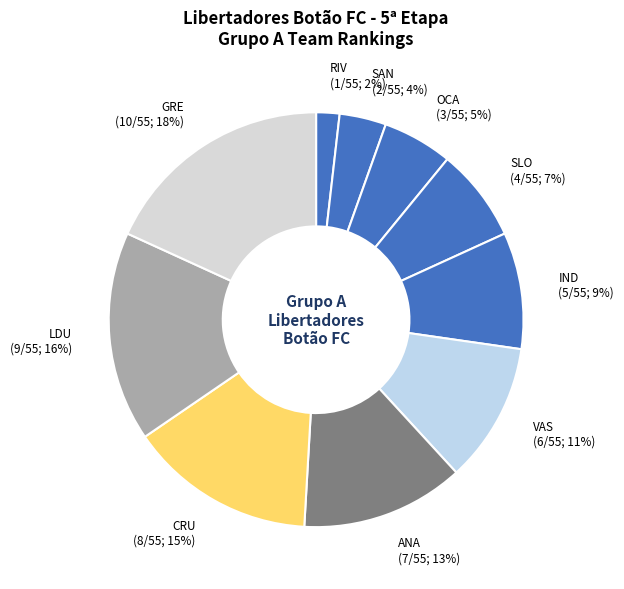

Count the number of slices in the pie.

10